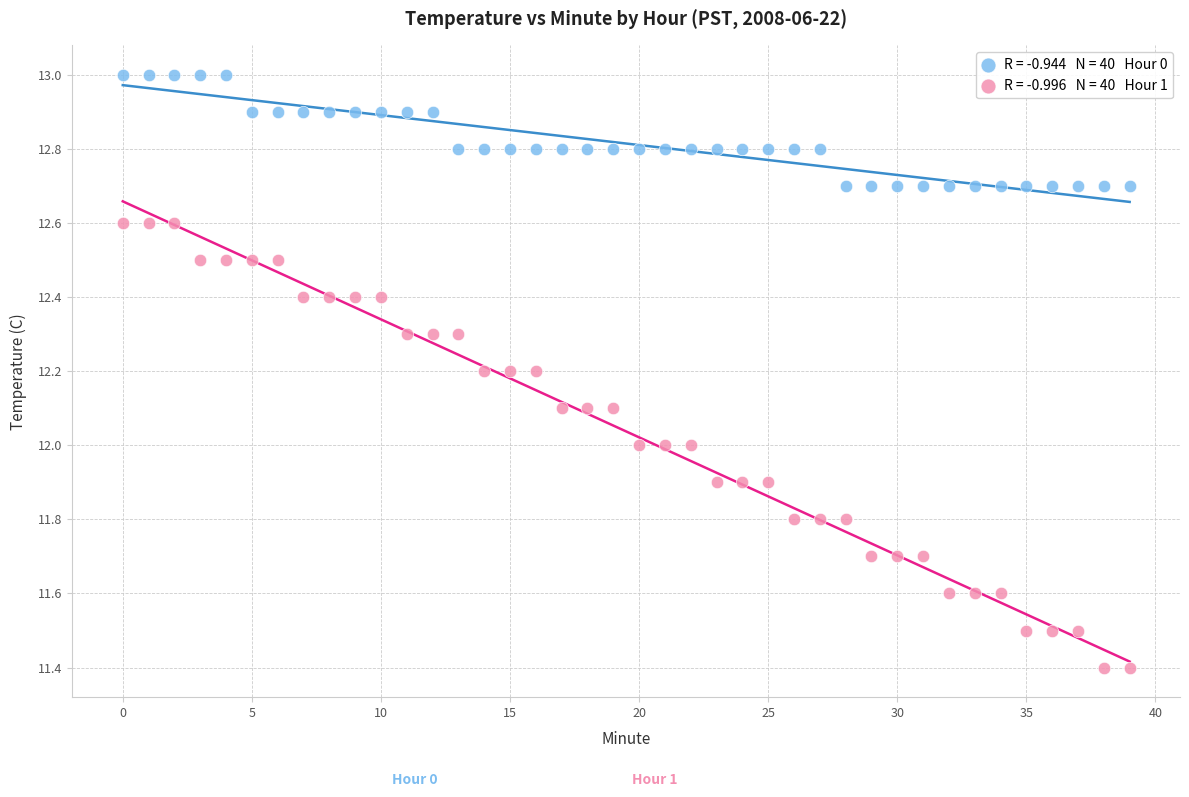

Across all data points, what is the range of Y values (max minus min)?

1.6